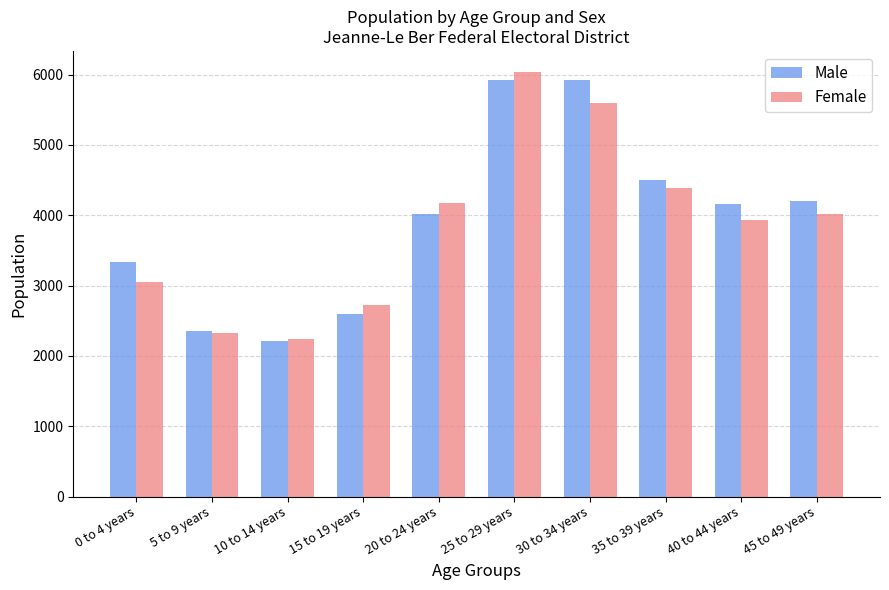

What is the value of the Female bar at the 10th from the left?

4025